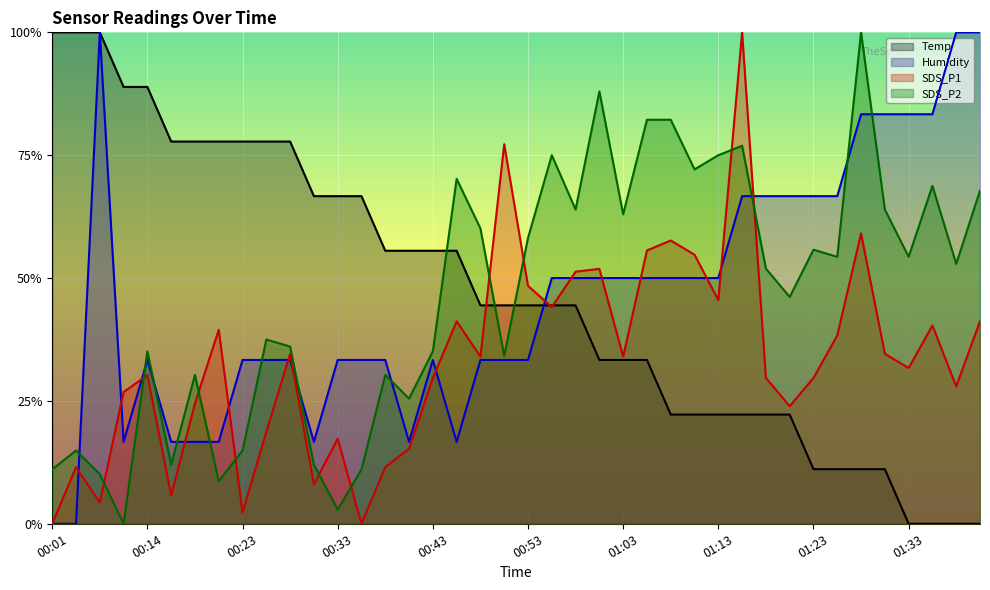

What is the value of the SDS_P2 point at the 37th from the left?

0.5